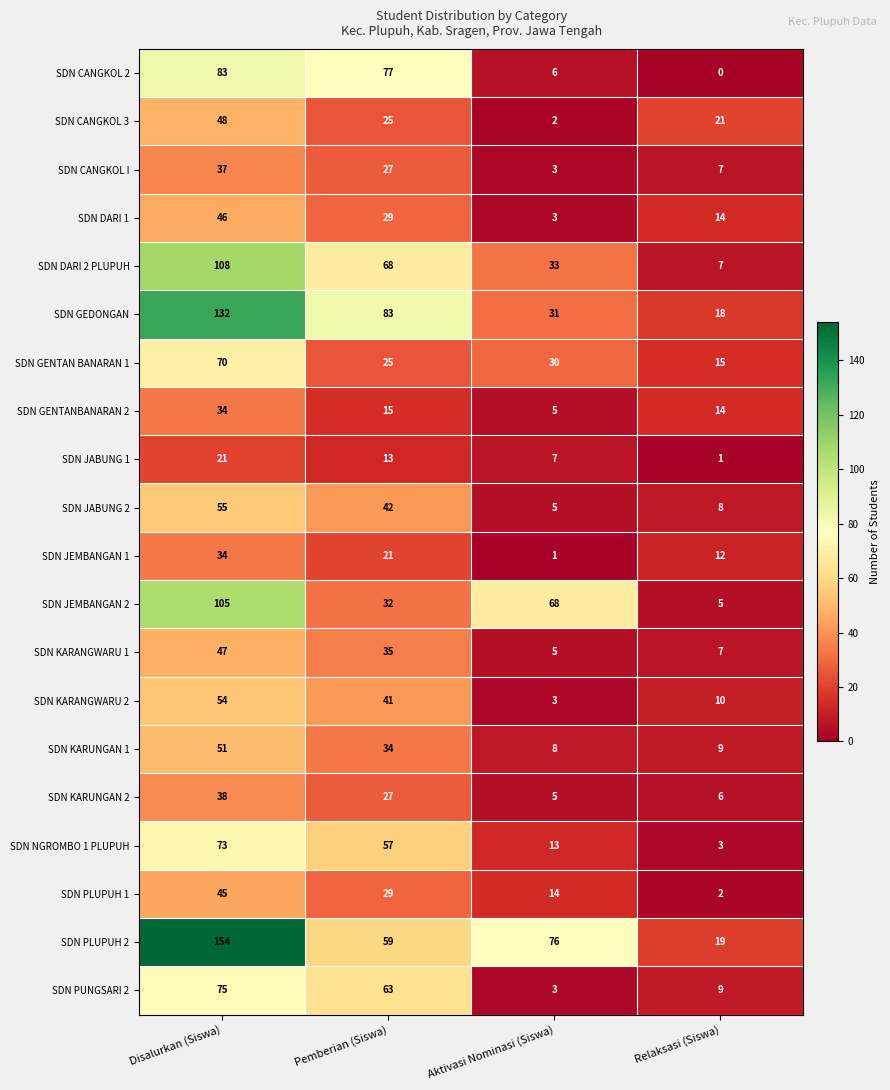

Count the number of categories in the chart.

4